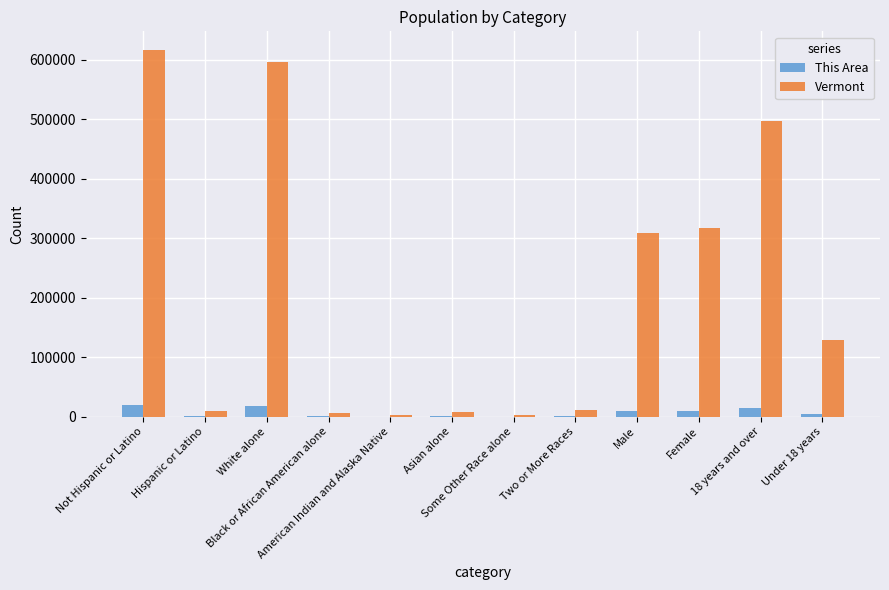

What is the sum of all Vermont values?

2502804